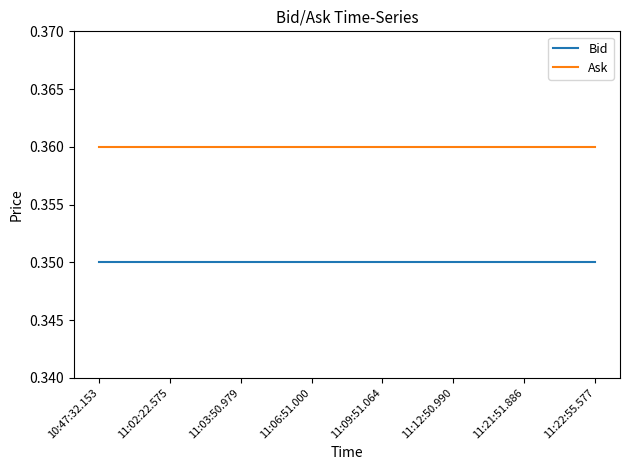

True or false: Ask has a value of 0.6 at 11:22:55.577.

False